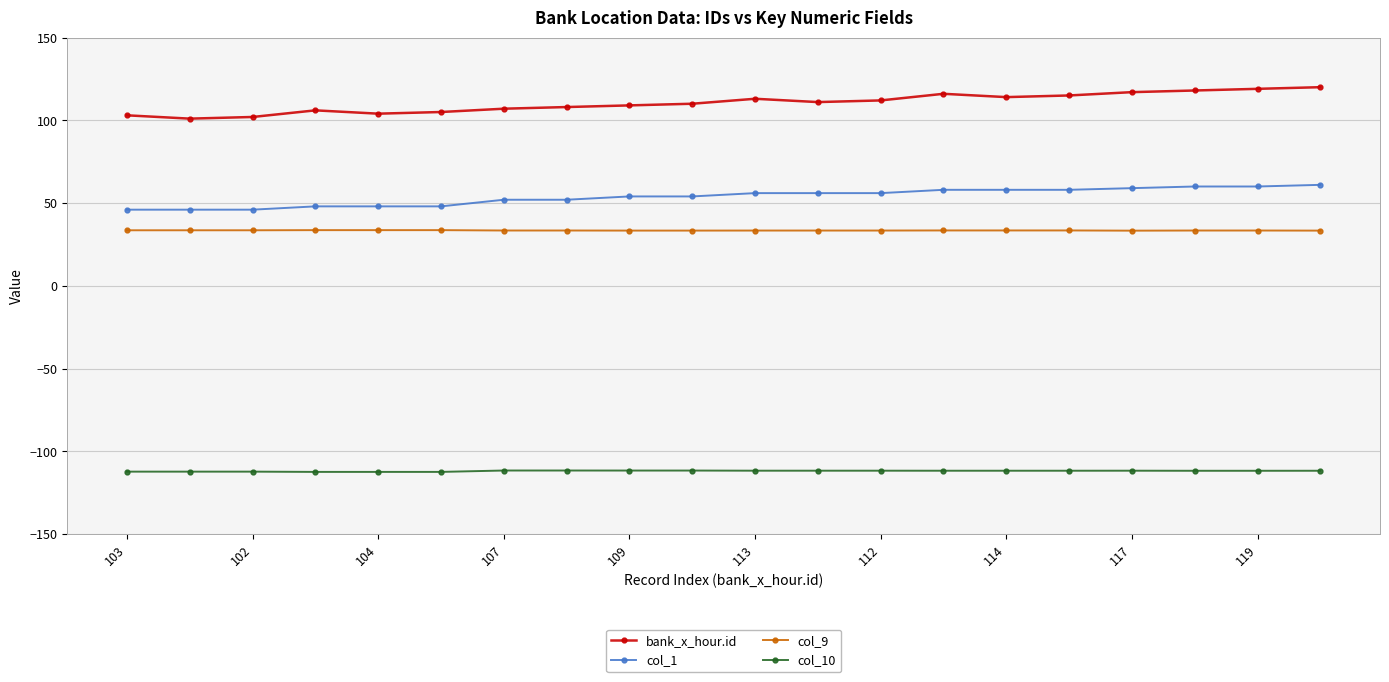

What are all the series names shown in the legend?

bank_x_hour.id, col_1, col_9, col_10